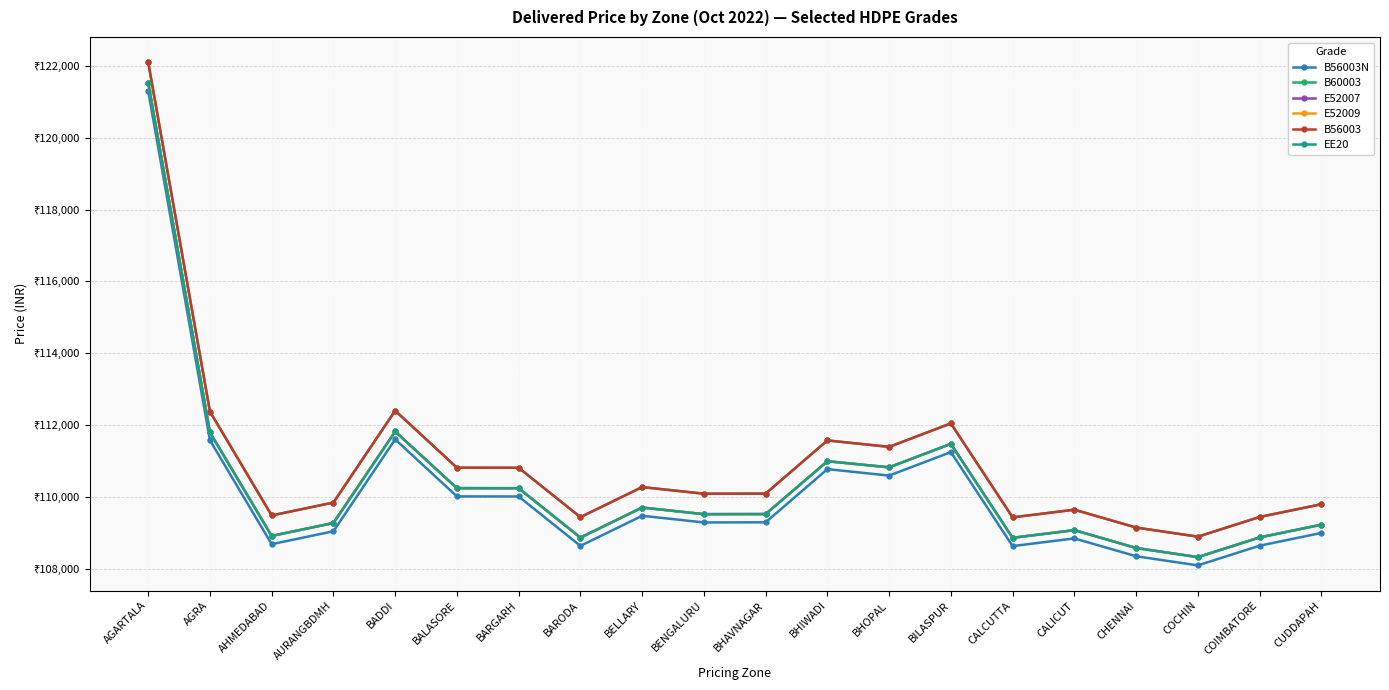

What is the sum of all B56003N values?

2203025